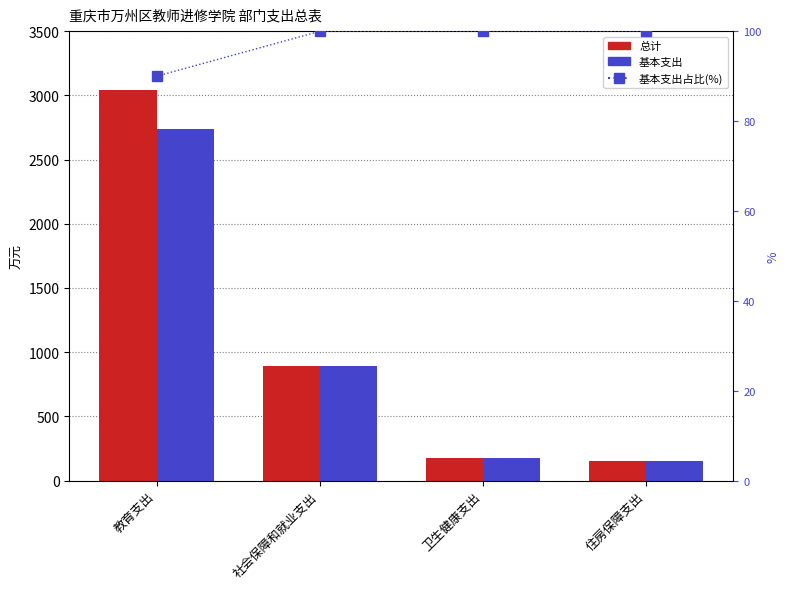

The 基本支出 series shows 75.0 at 卫生健康支出. True or false?

False